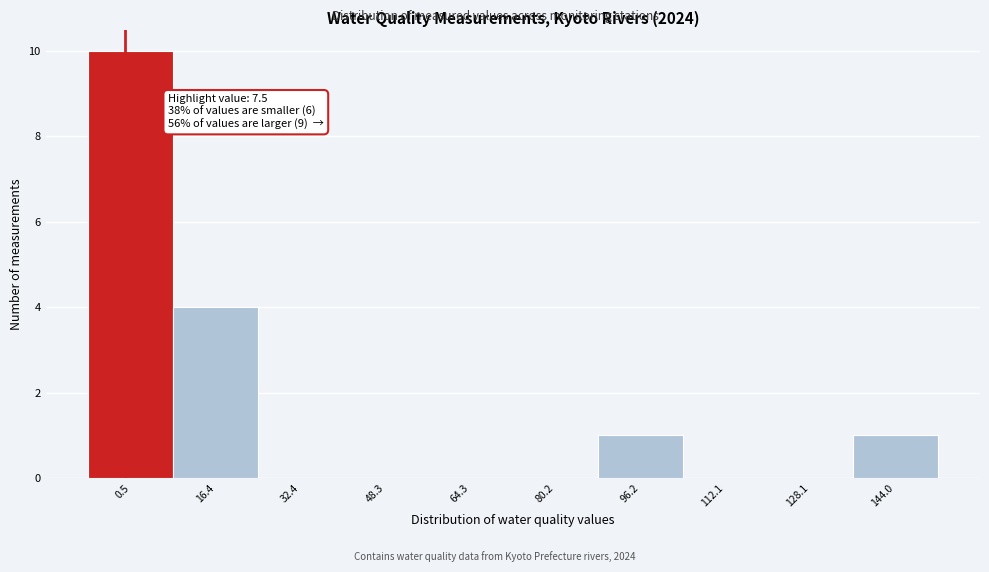

Reading left to right, transcribe all the data shown in this chart.

0.5=10	16.4=4	32.4=0	48.3=0	64.3=0	80.2=0	96.2=1	112.1=0	128.1=0	144.0=1